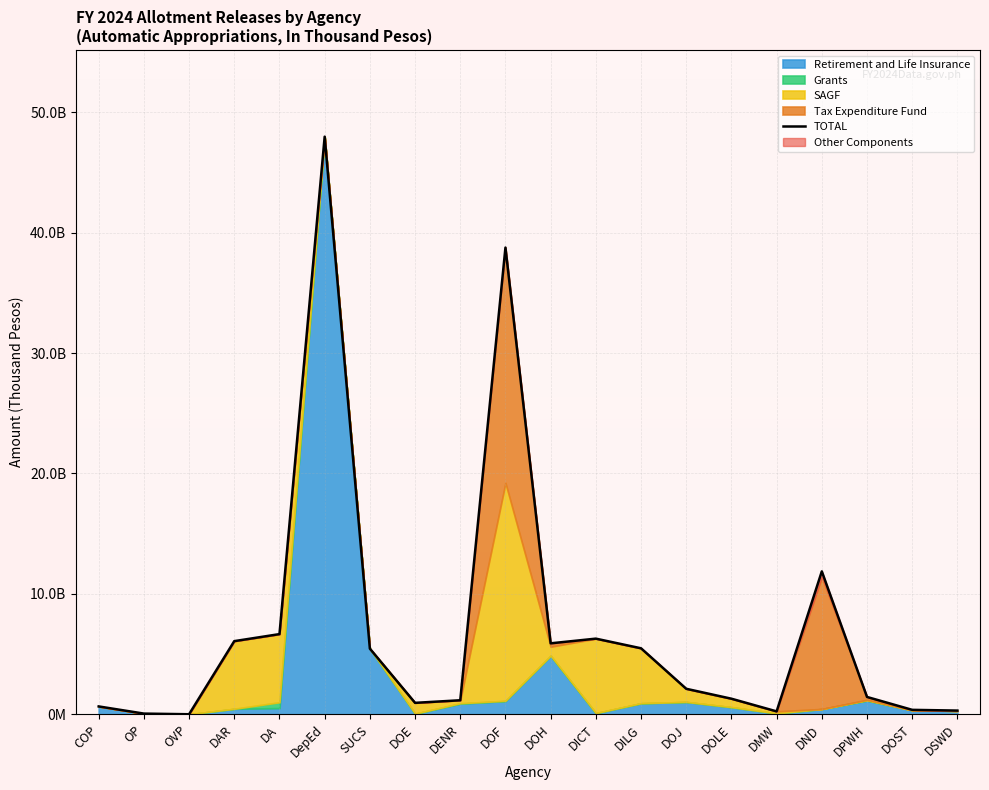

What is the value of the 12th point from the left?

6288929